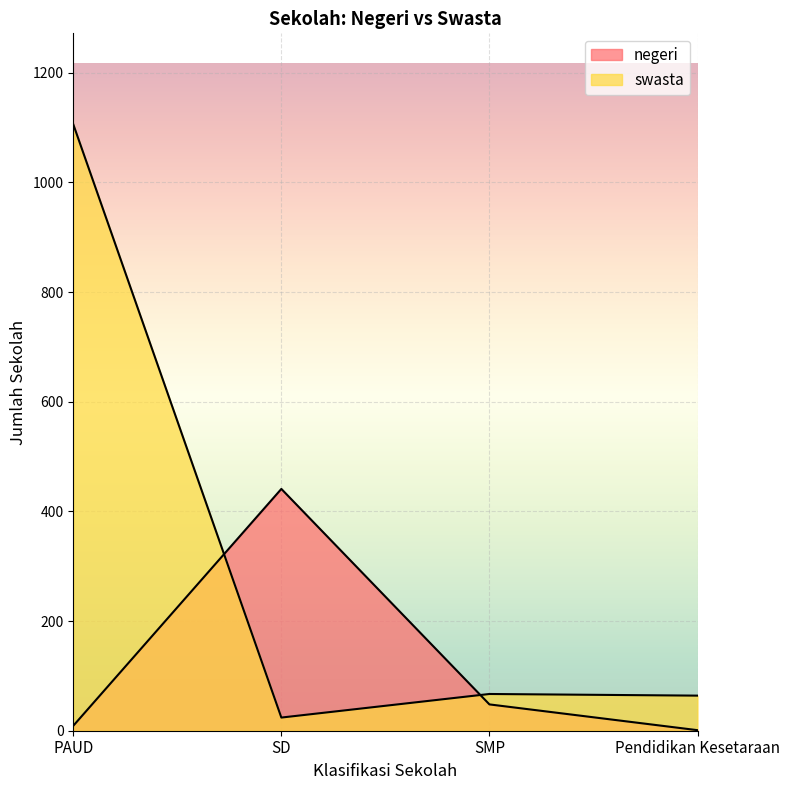

True or false: negeri and swasta cross at least once.

True